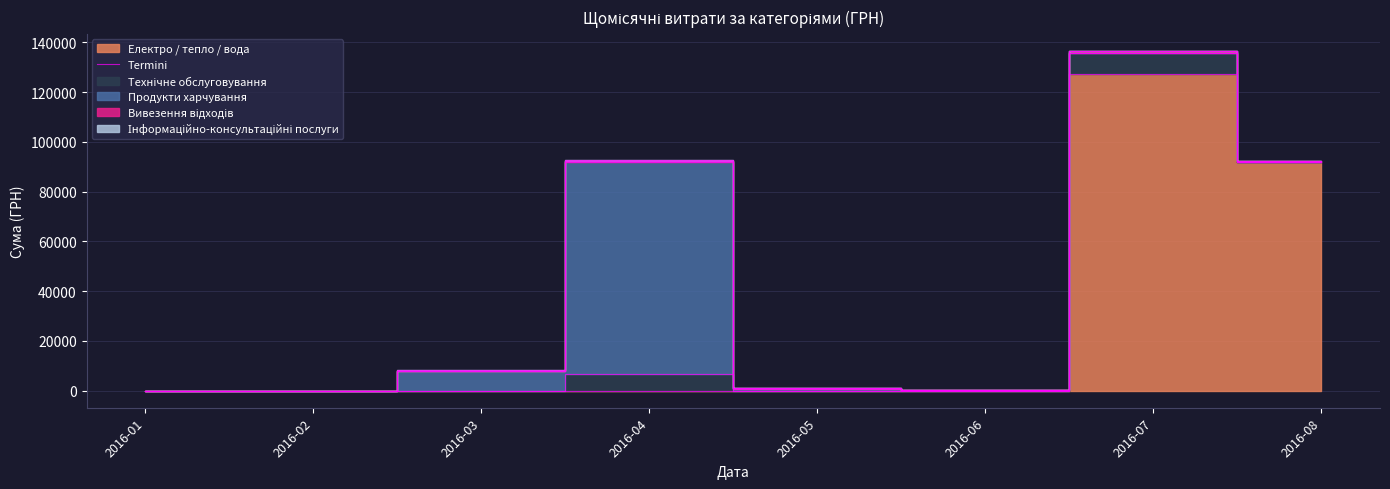

What is the greatest value displayed?

127100.9